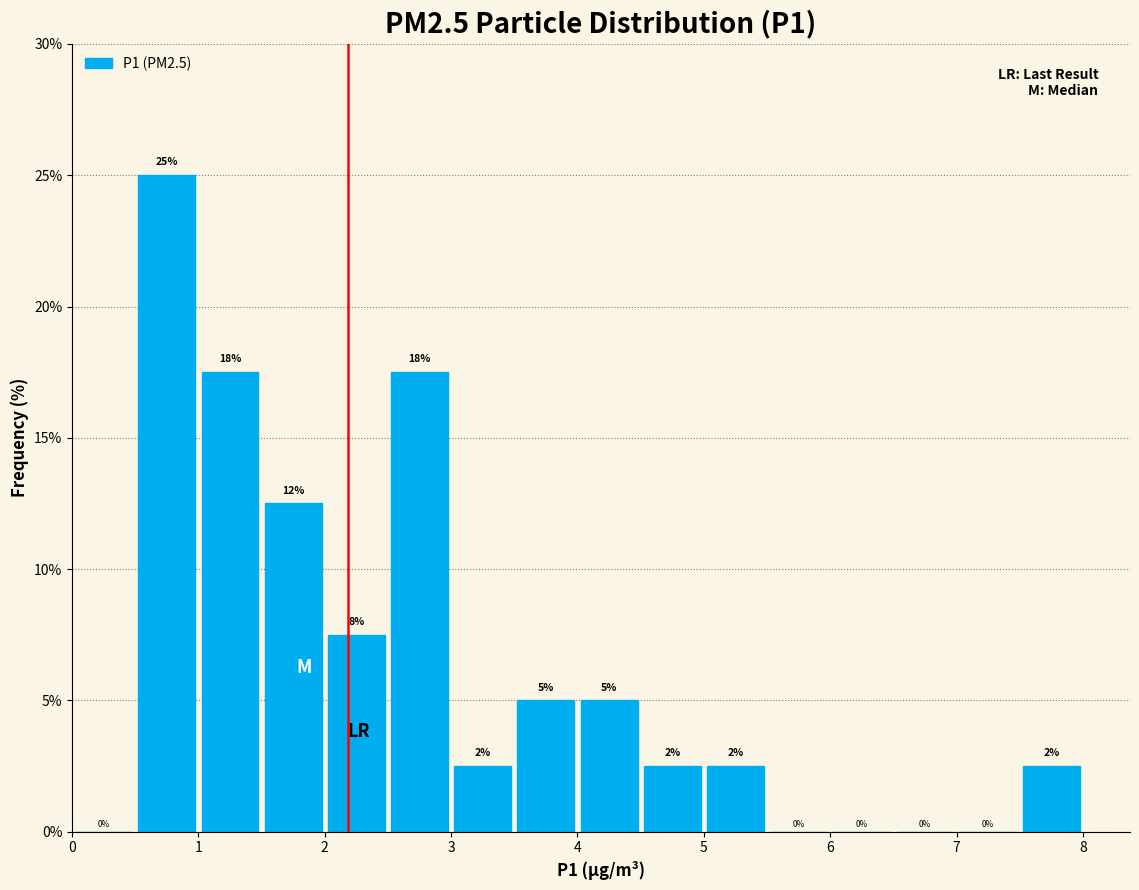

Over which range of the x-axis is the bar tallest?

0.5 to 1.0